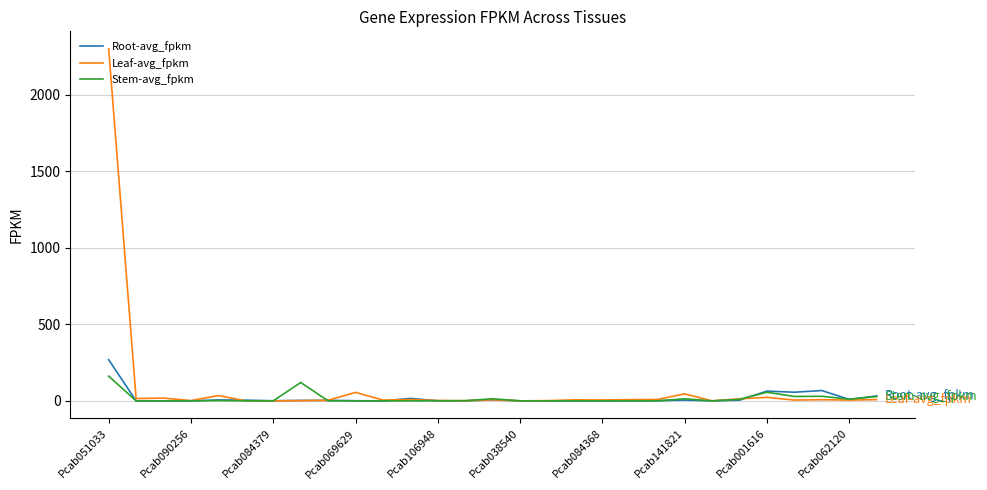

Rank the series by their maximum value, from highest to lowest.

Leaf-avg_fpkm, Root-avg_fpkm, Stem-avg_fpkm